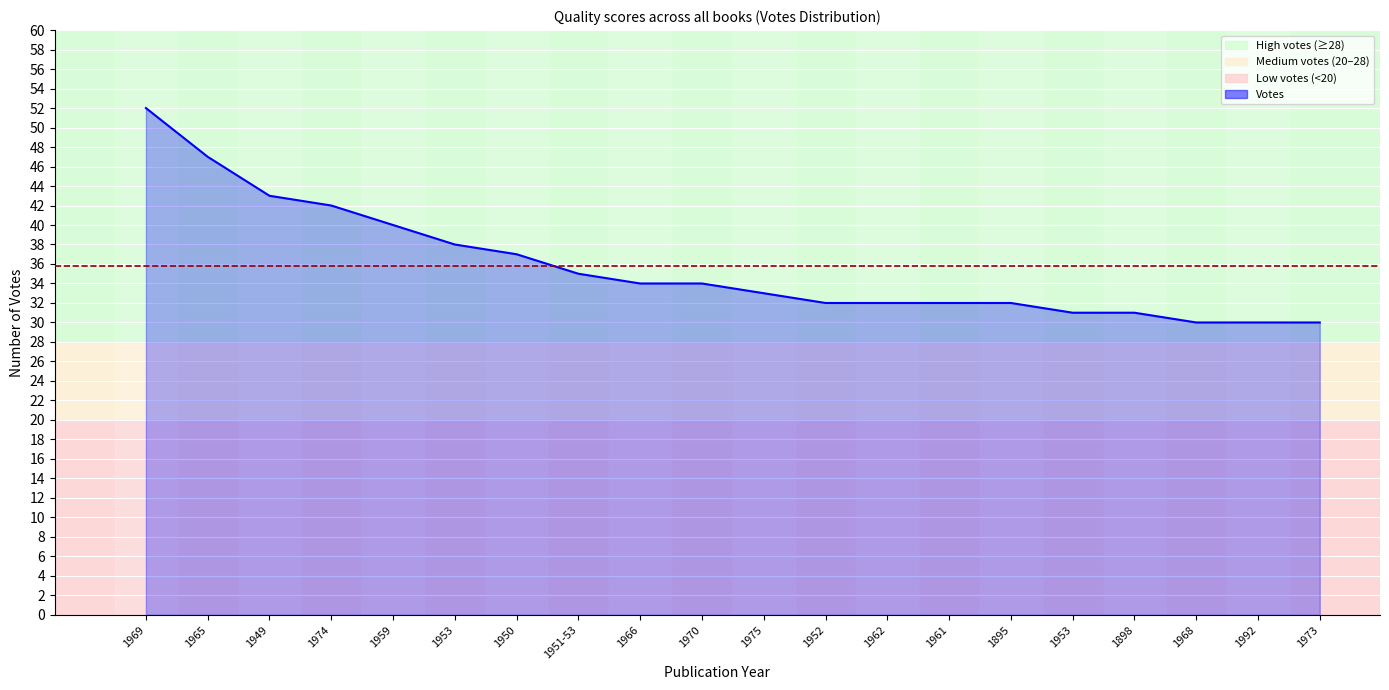

Rank the categories by value from lowest to highest.

1968, 1992, 1973, 1953, 1898, 1952, 1962, 1961, 1895, 1975, 1966, 1970, 1951-53, 1950, 1953, 1959, 1974, 1949, 1965, 1969